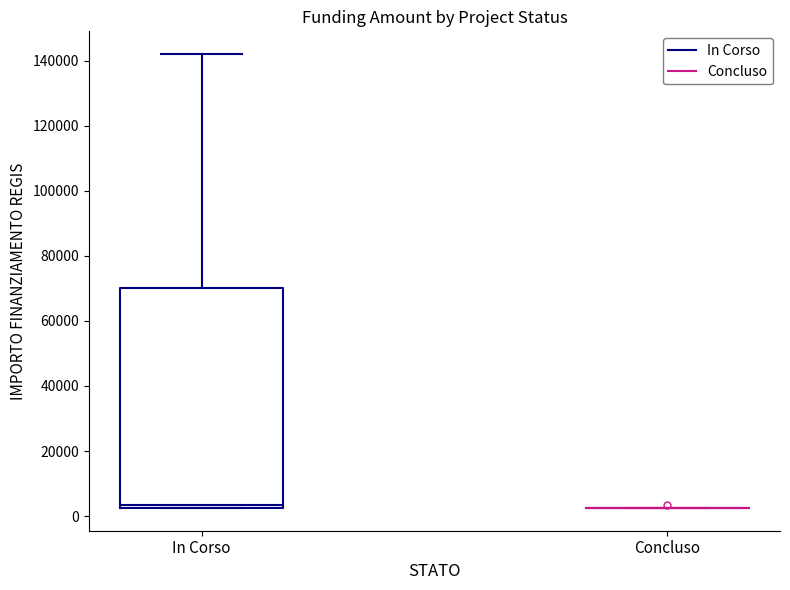

Reading left to right, read every box against the y-axis: the position of its median line, the range the box covers, and the ends of its whiskers. The values are not printed on the chart, so give them approximately, as read against the axis.

In Corso: median 4000, box 2000 to 70000, whiskers 2000 to 142000
Concluso: box collapsed to a line at 2000, whiskers 2000 to 2000